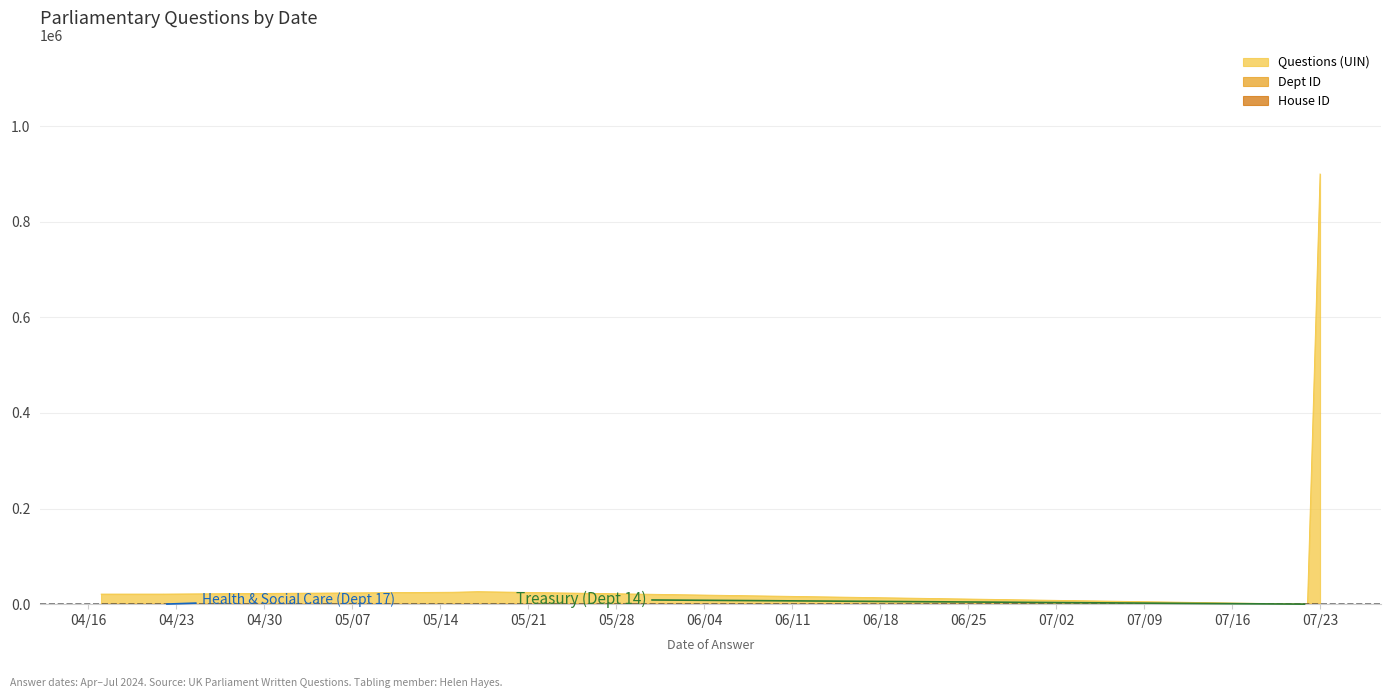

Rank the series by their maximum value, from highest to lowest.

Questions (UIN), Dept ID, House ID